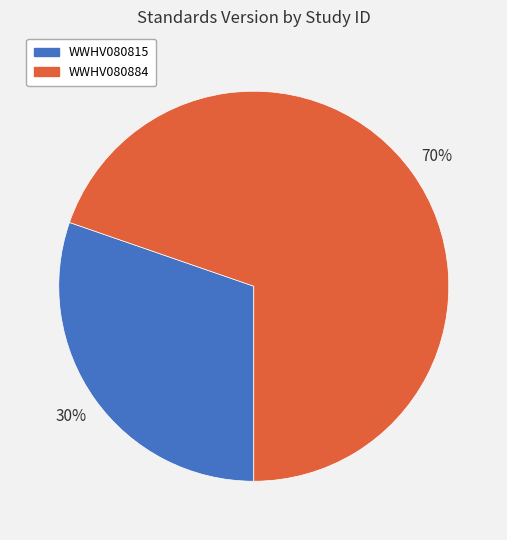

Which slice is the largest?

WWHV080884